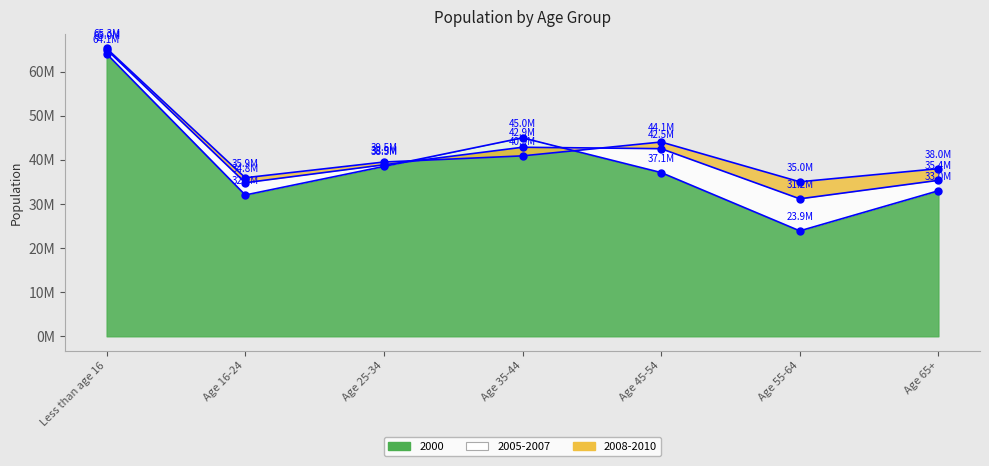

The value of 2005-2007 at Age 16-24 is 14610847. True or false?

False